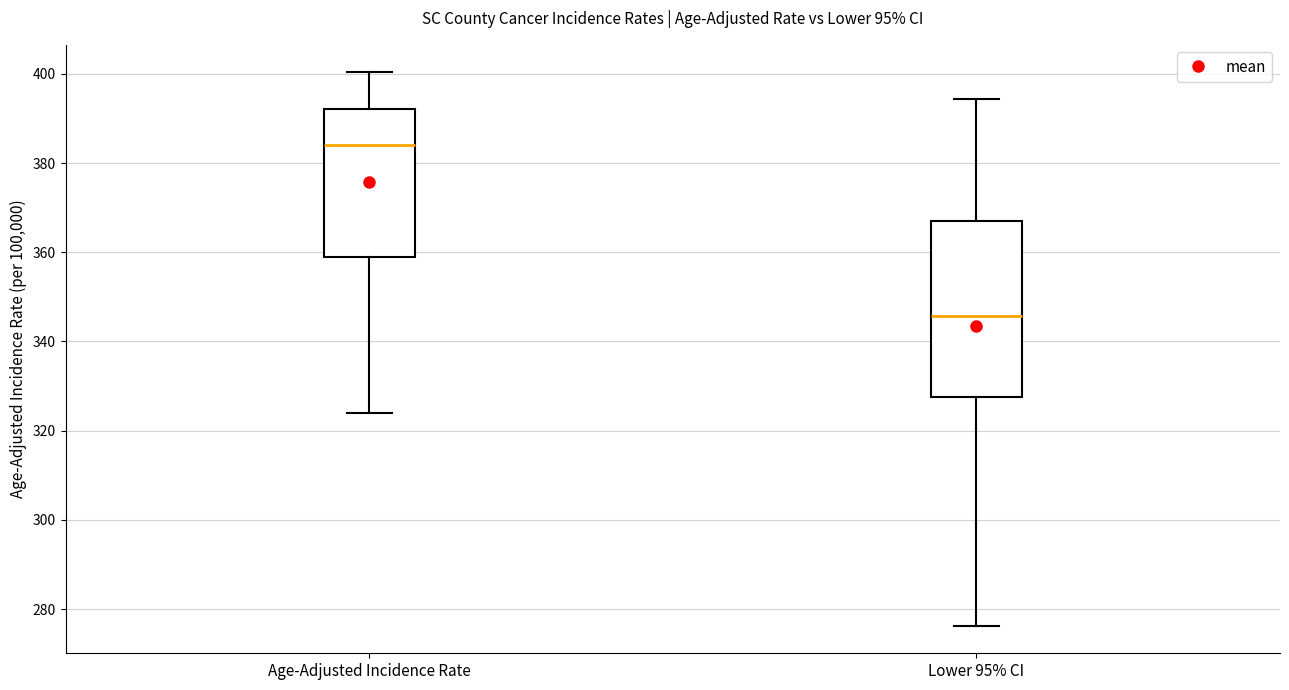

Reading left to right, transcribe this box plot: for each box, give where its median line is, the range the box spans, and where its two whiskers end, as read against the y-axis. The values are not printed on the chart, so give them approximately, as read against the axis.

Age-Adjusted Incidence Rate: median 384, box 358 to 392, whiskers 324 to 400
Lower 95% CI: median 346, box 328 to 366, whiskers 276 to 394